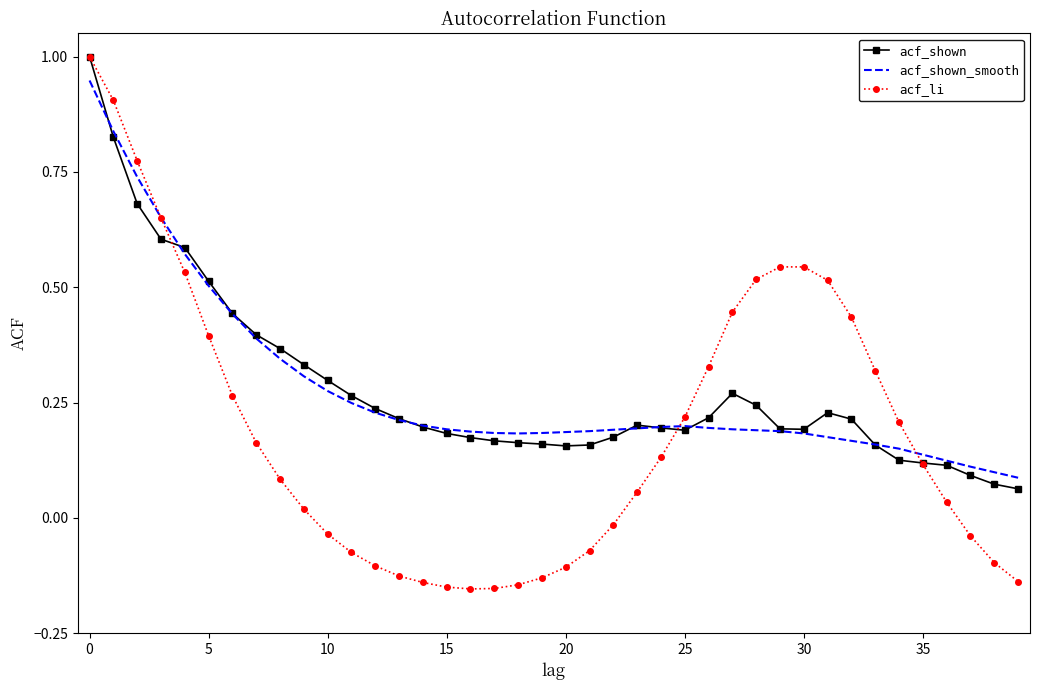

Which series has the widest spread of values?

acf_li